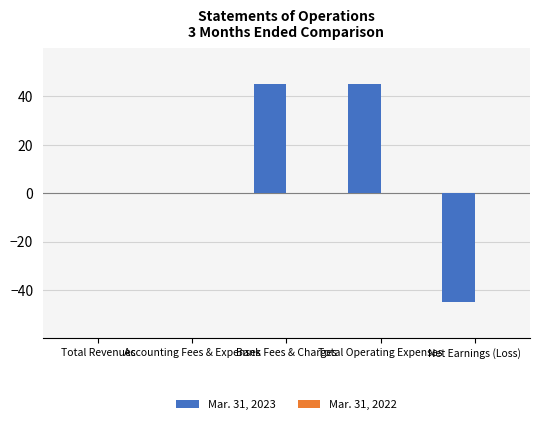

The value at Accounting Fees & Expenses is -40. True or false?

False